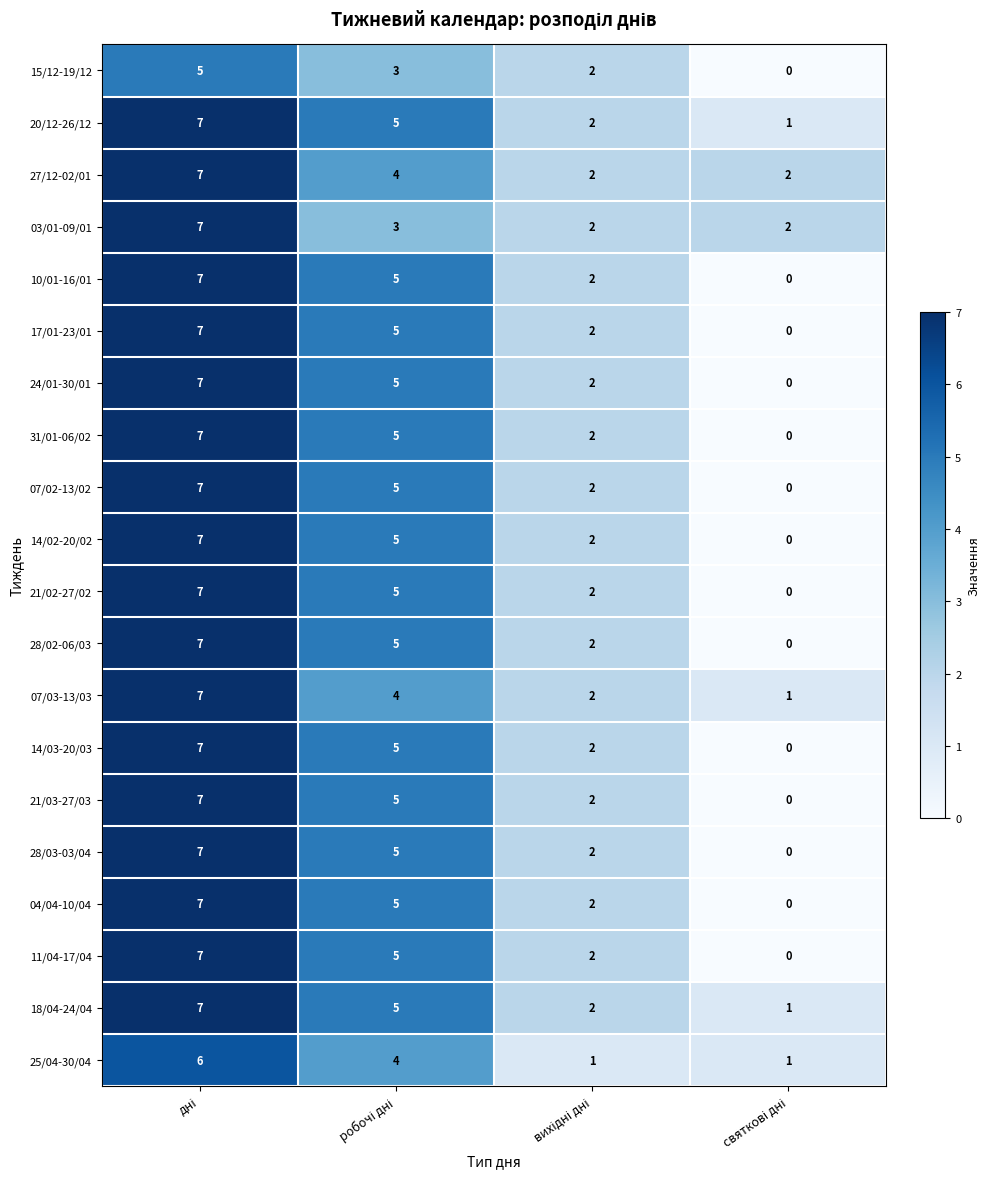

What is the difference between the maximum and minimum values in the 11/04-17/04 series?

7